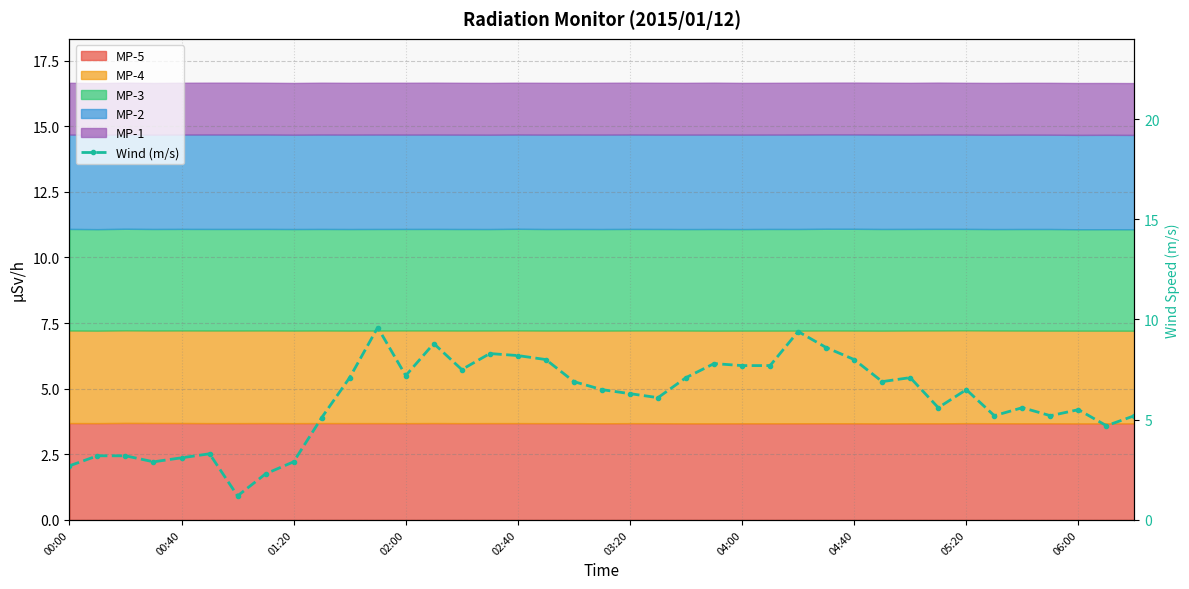

The chart shows a value of 1.6 at 33. True or false?

False